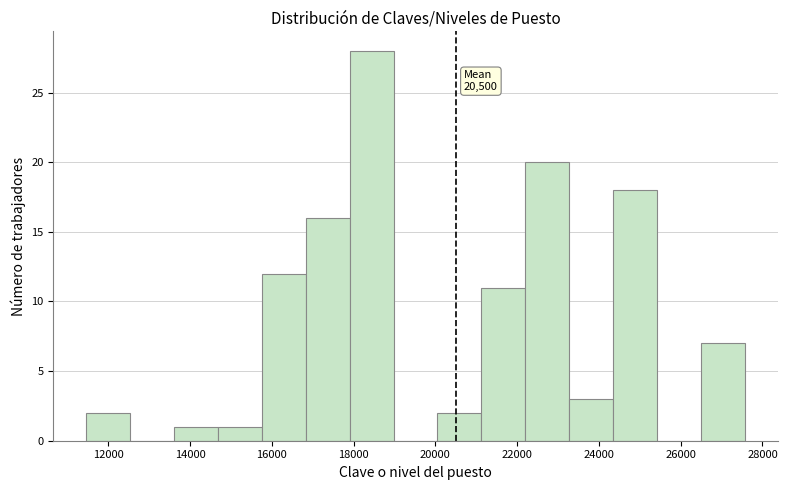

Over which range of the x-axis is the bar tallest?

18000 to 19000